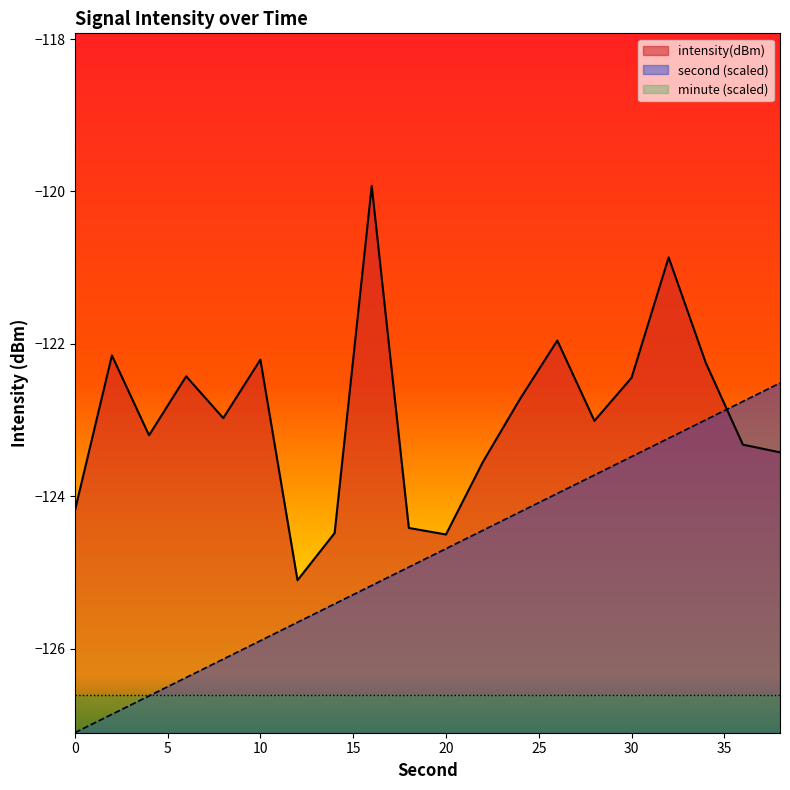

Between 0 and 16, which series saw the biggest shift?

intensity(dBm)